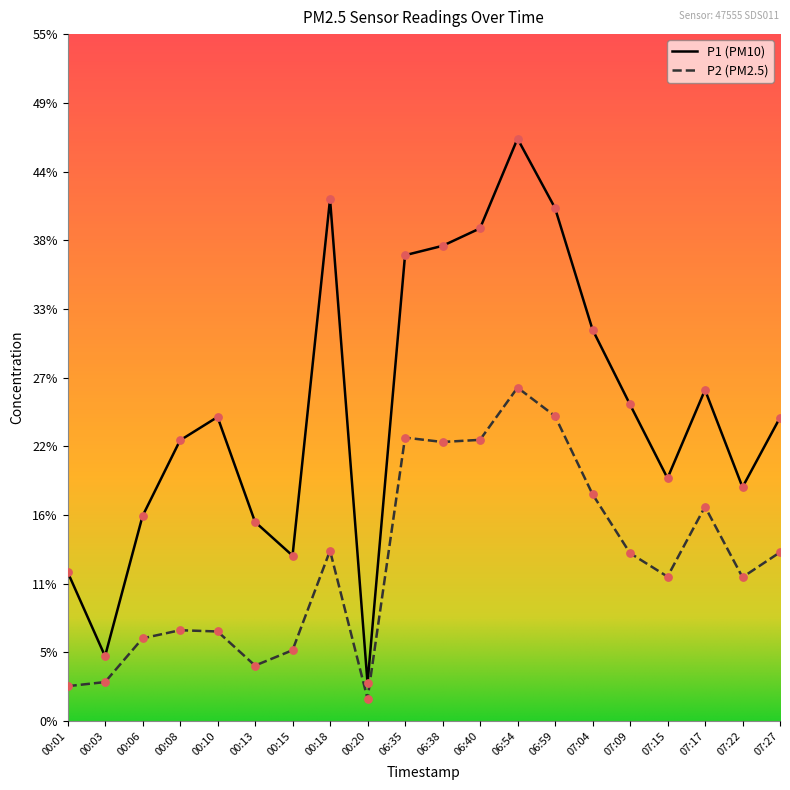

At which category is the sum across all series the highest?

06:54